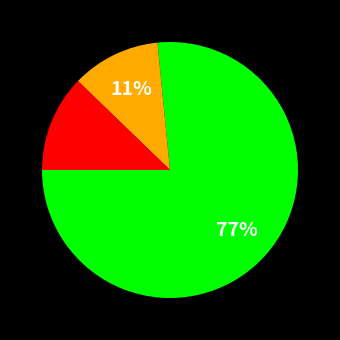

Does any single category account for the majority?

Yes